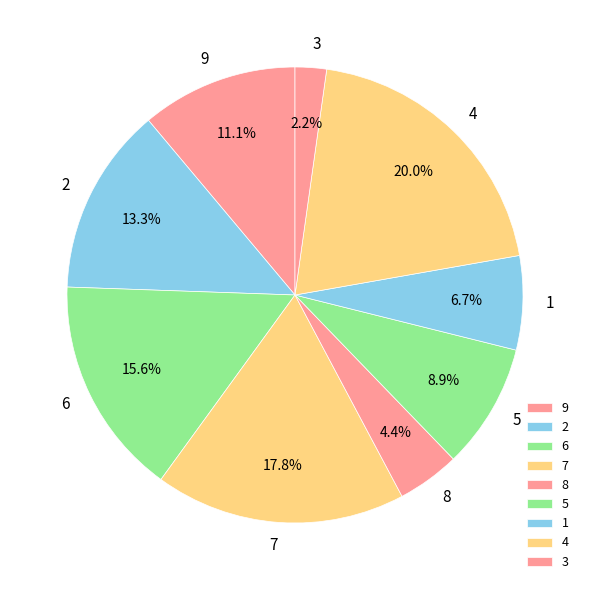

Which category has the biggest portion of the pie?

4